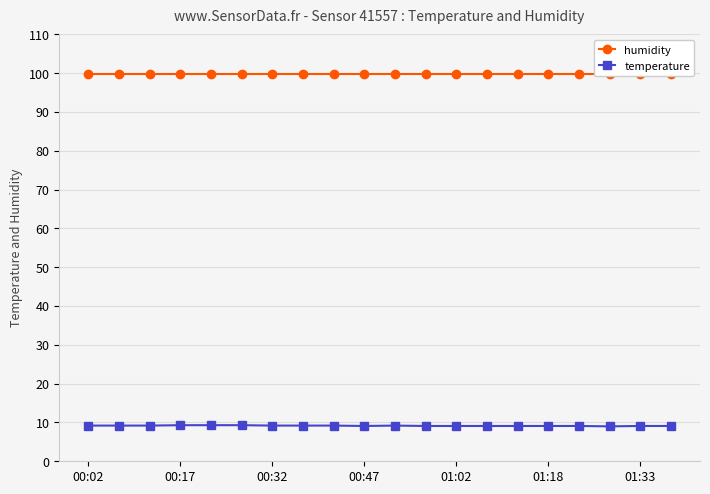

Which series has the largest total across all categories?

humidity